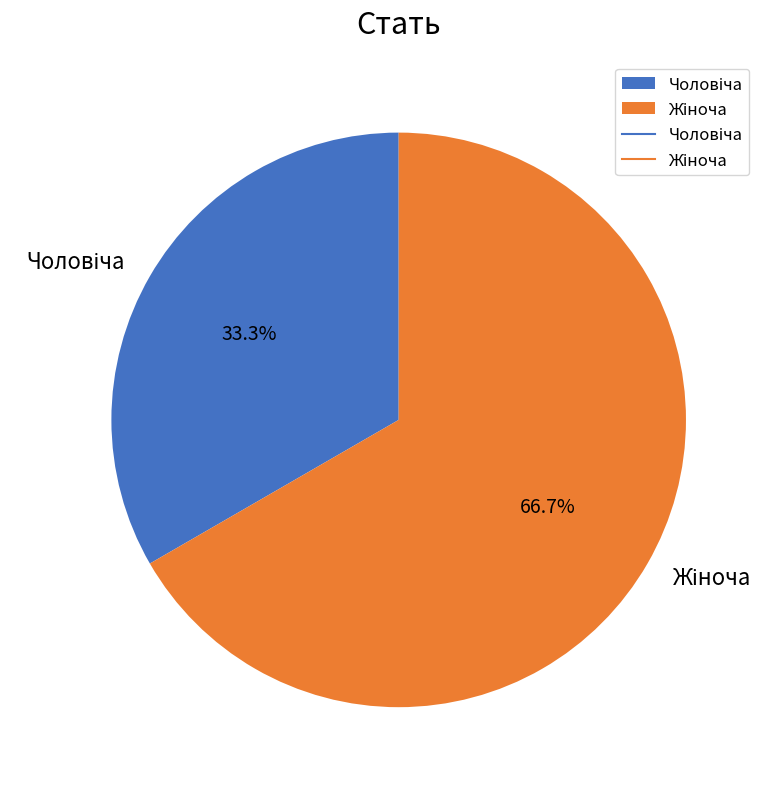

To the nearest percent, what is the average slice percentage?

50%